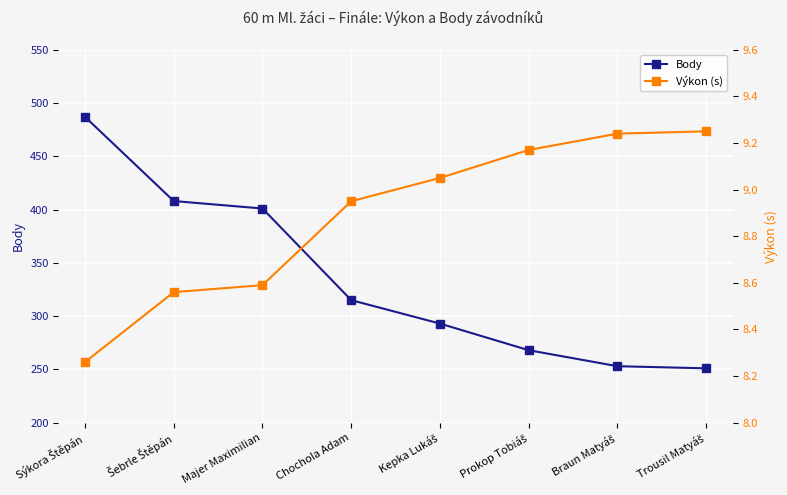

At how many categories does at least one series exceed 380?

3